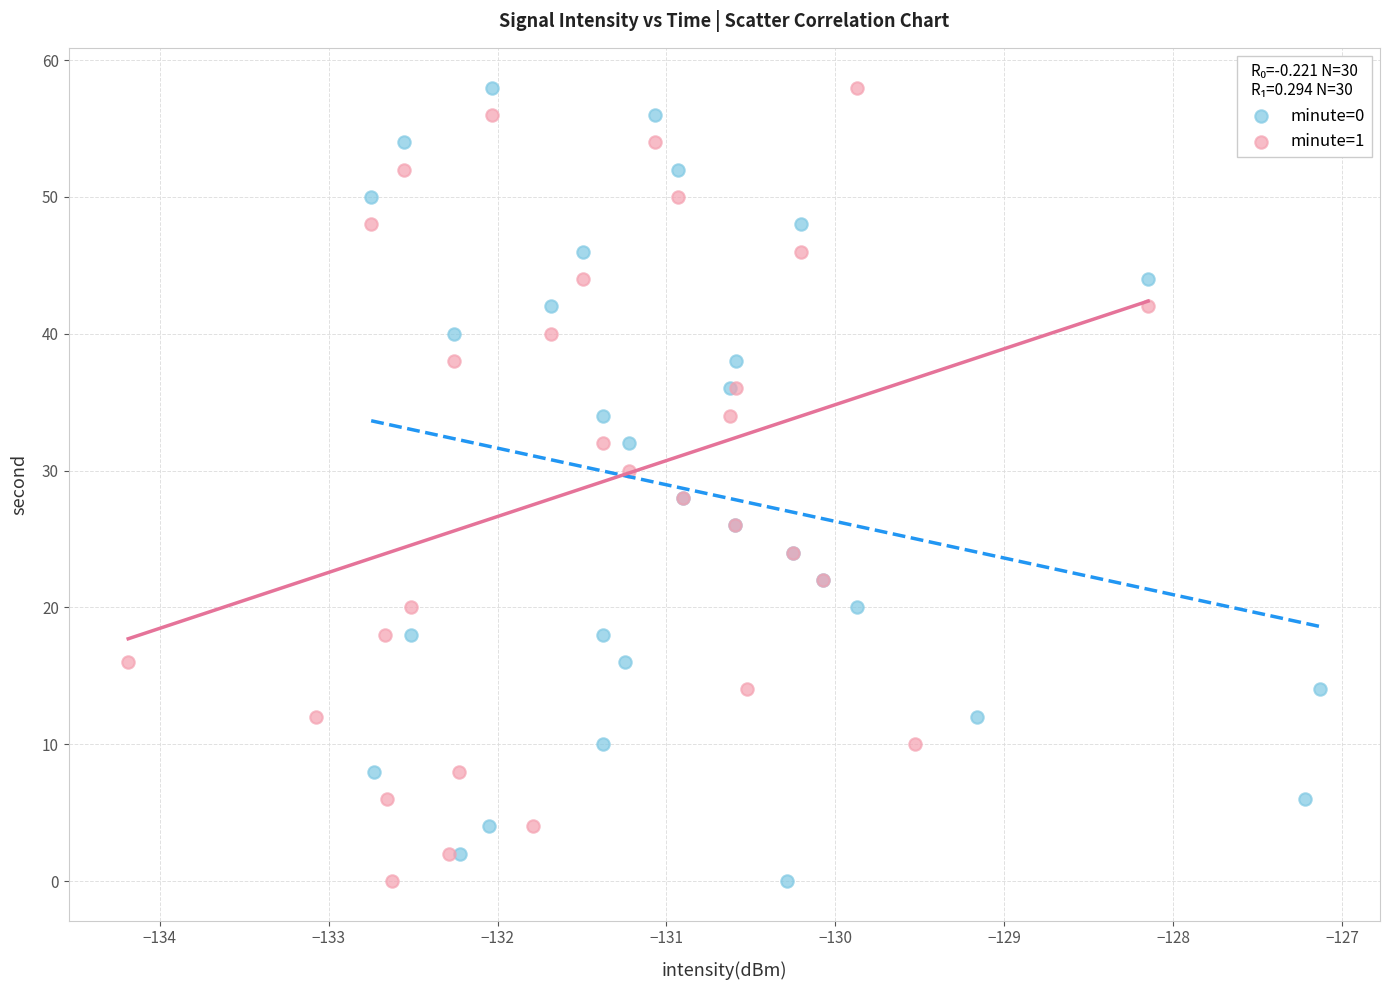

What are all the series names shown in the legend?

minute=0, minute=1